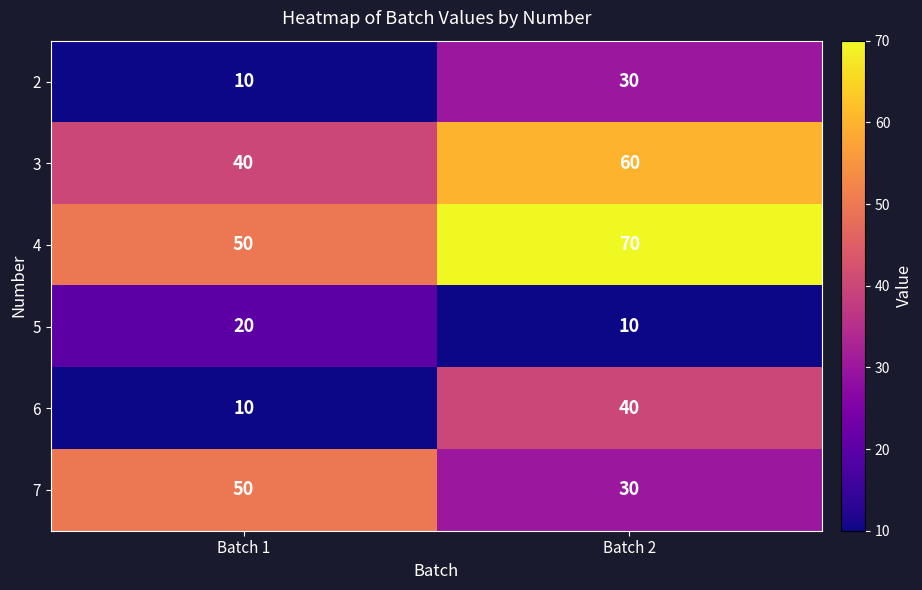

Reading right to left, what are all the values shown in this chart?

2: 30	10
3: 60	40
4: 70	50
5: 10	20
6: 40	10
7: 30	50